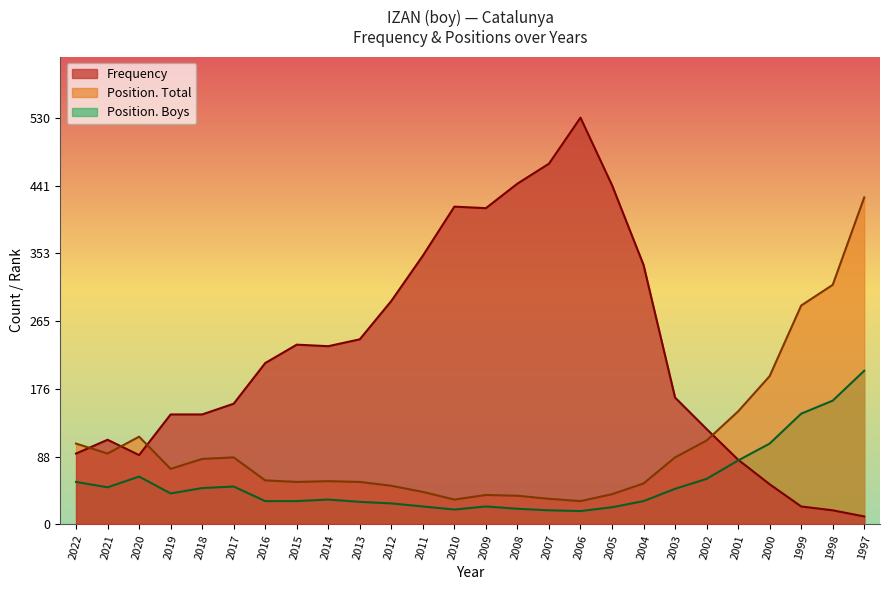

What is the approximate value of Position. Boys at 2017, to the nearest 50?

50